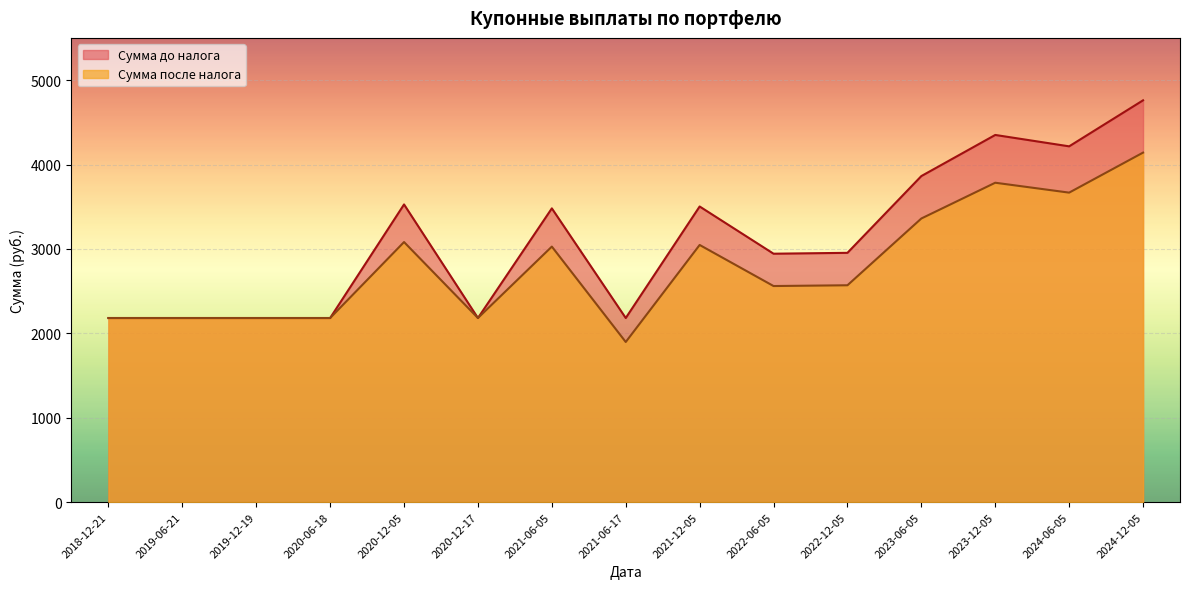

What are all the series names shown in the legend?

Сумма до налога, Сумма после налога